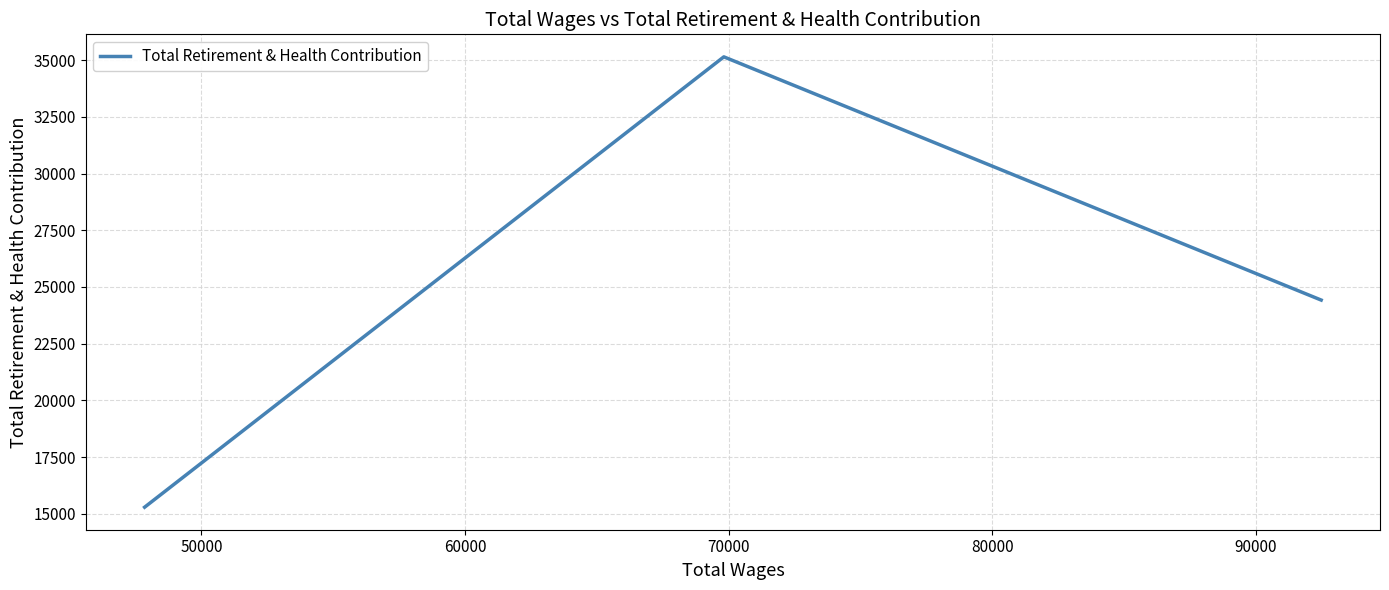

How many lines are shown in the chart?

1